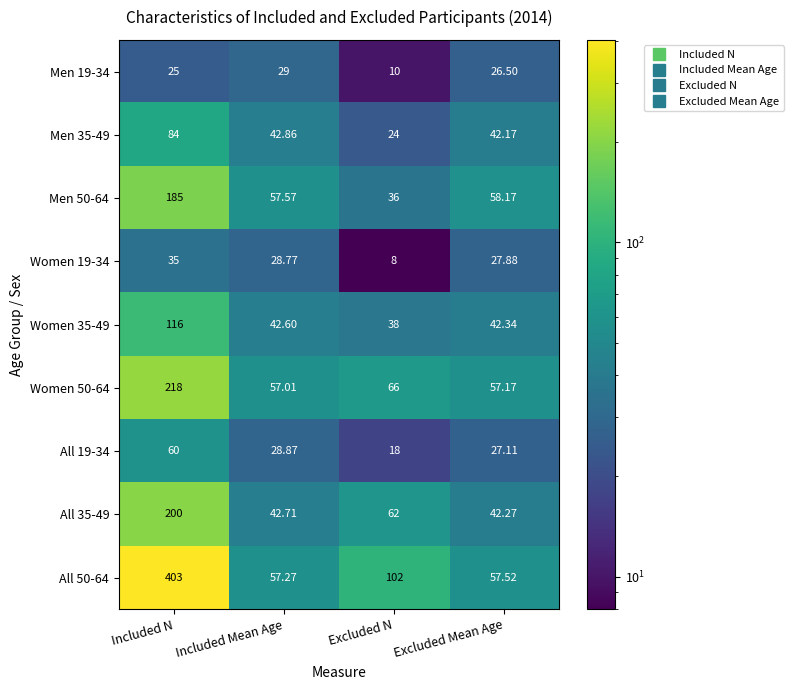

Which series changed the most between Excluded N and Excluded Mean Age?

All 50-64